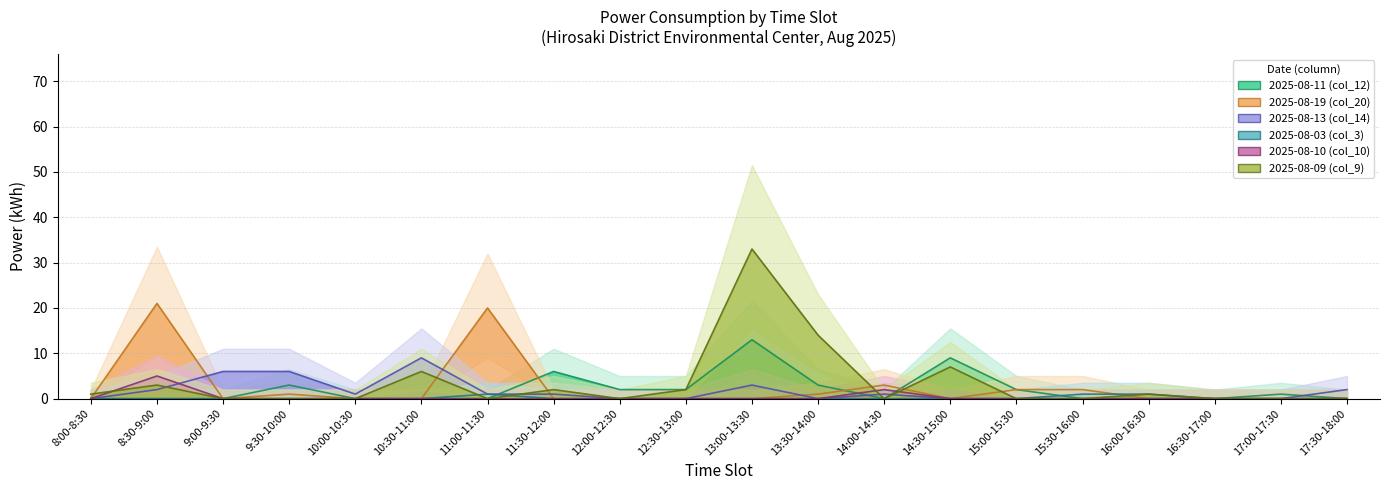

Read the 2025-08-09 (col_9) value at 16:00-16:30.

1